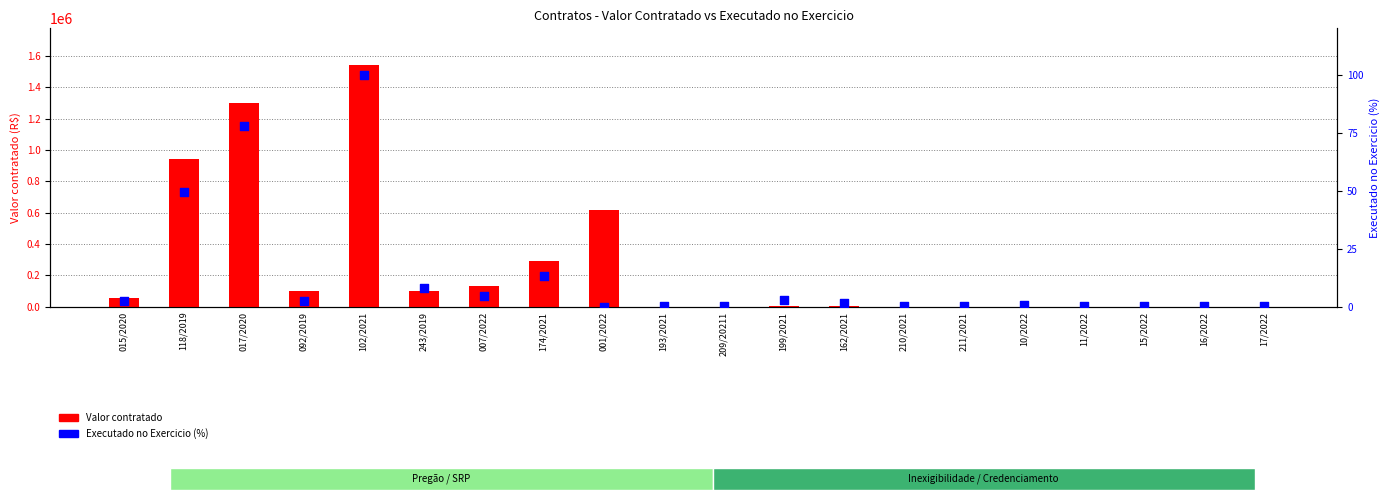

Which series contains the lowest Y value?

Executado no Exercicio (%)